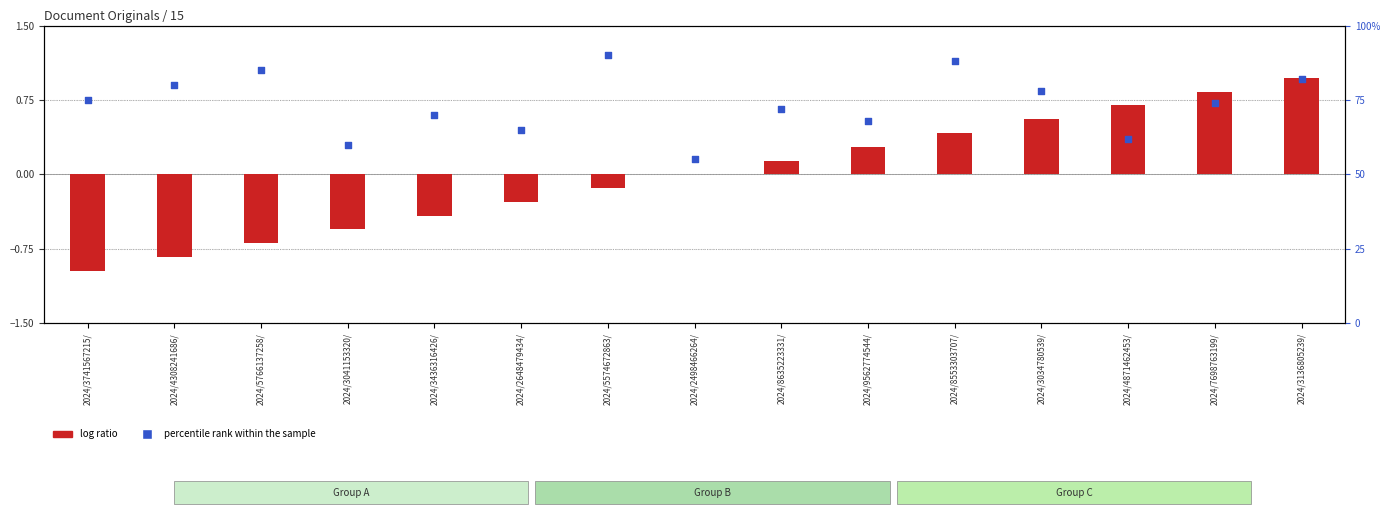

Which series contains the highest Y value?

percentile rank within the sample